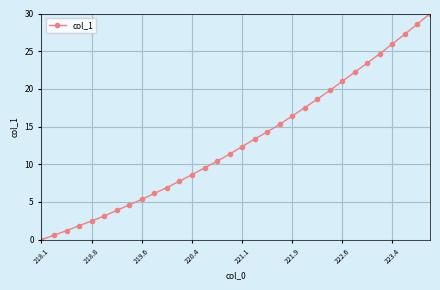

What is the value of the 27th point from the left?

23.4